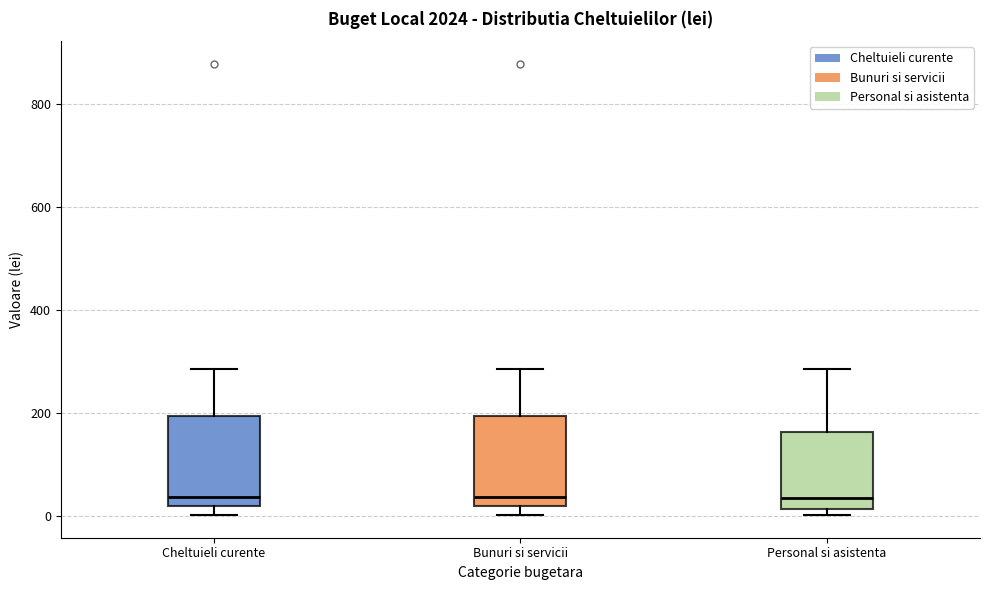

Reading left to right, transcribe this box plot: for each box, give where its median line is, the range the box spans, and where its two whiskers end, as read against the y-axis. The values are not printed on the chart, so give them approximately, as read against the axis.

Cheltuieli curente: median 40, box 20 to 200, whiskers 0 to 280
Bunuri si servicii: median 40, box 20 to 200, whiskers 0 to 280
Personal si asistenta: median 40, box 20 to 160, whiskers 0 to 280